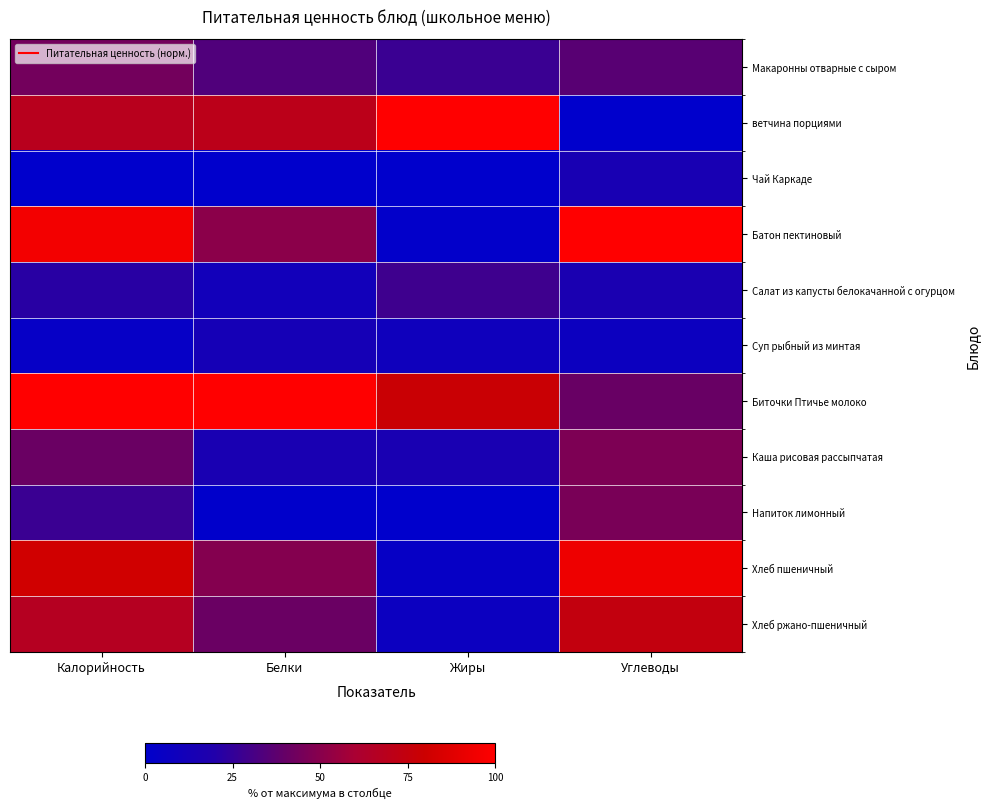

What is the difference between the highest and lowest values at Калорийность?

100.0